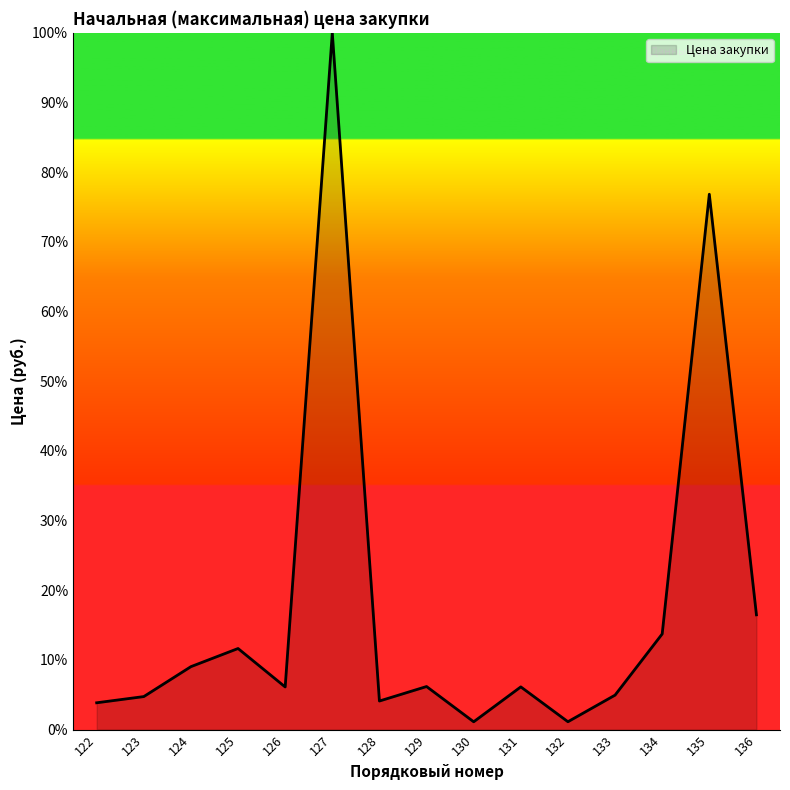

The value at 131 is 9.7. True or false?

False